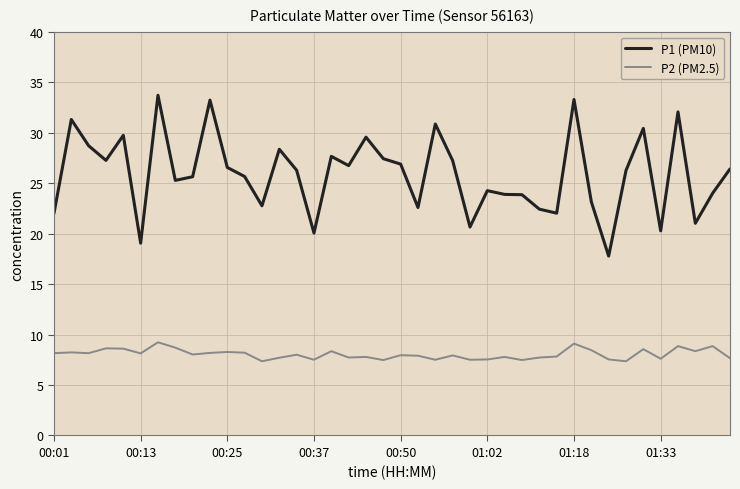

What are all the series names shown in the legend?

P1 (PM10), P2 (PM2.5)